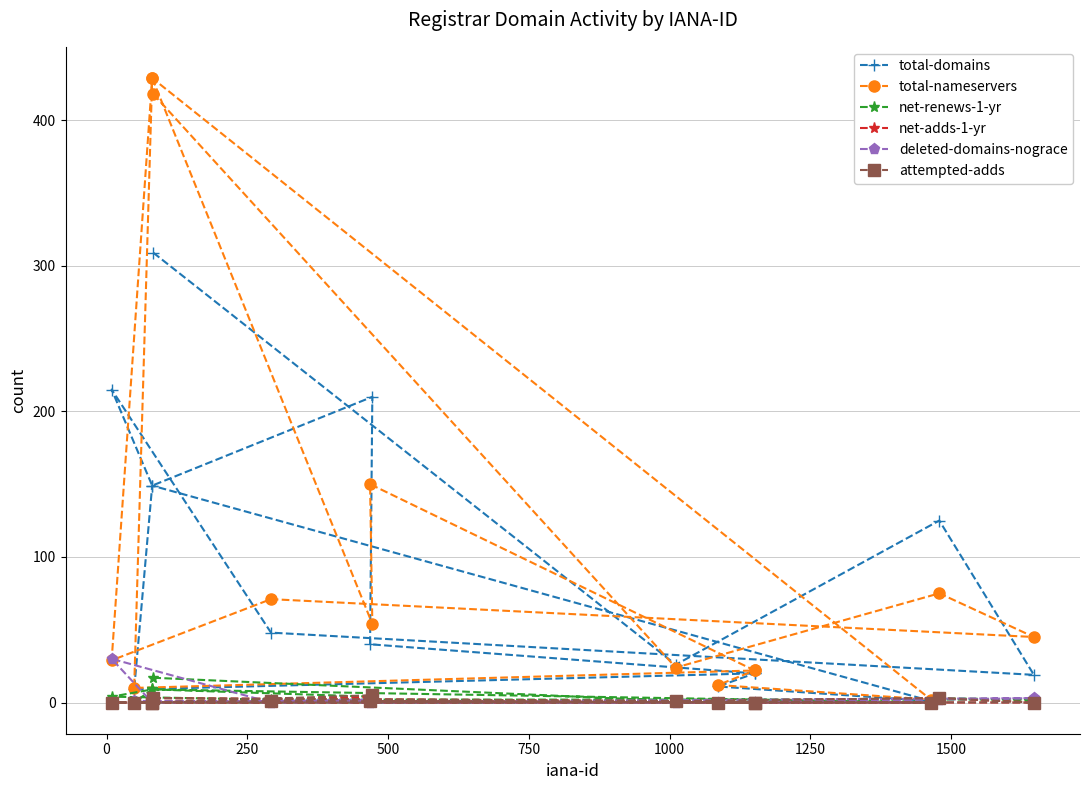

Which series has the largest range (max minus min)?

total-nameservers